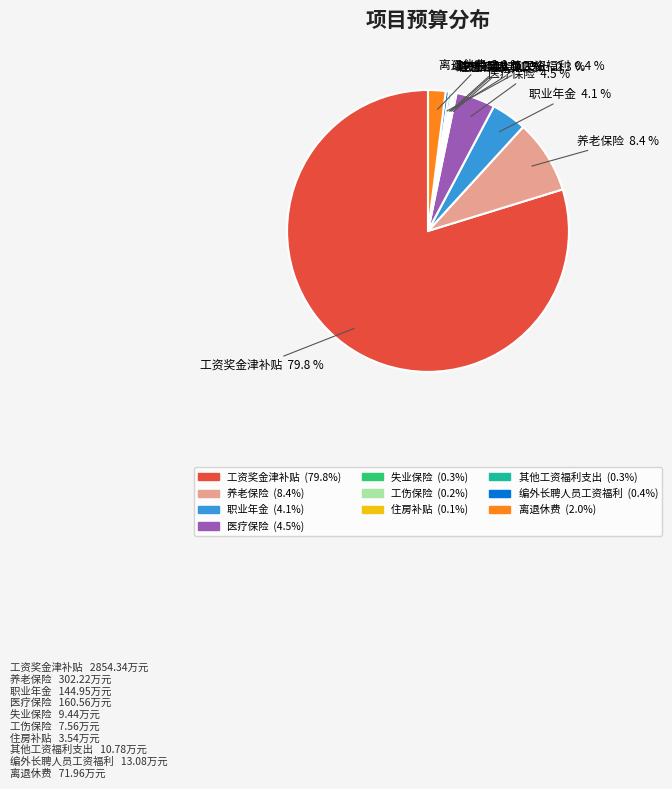

Which category has the biggest portion of the pie?

工资奖金津补贴